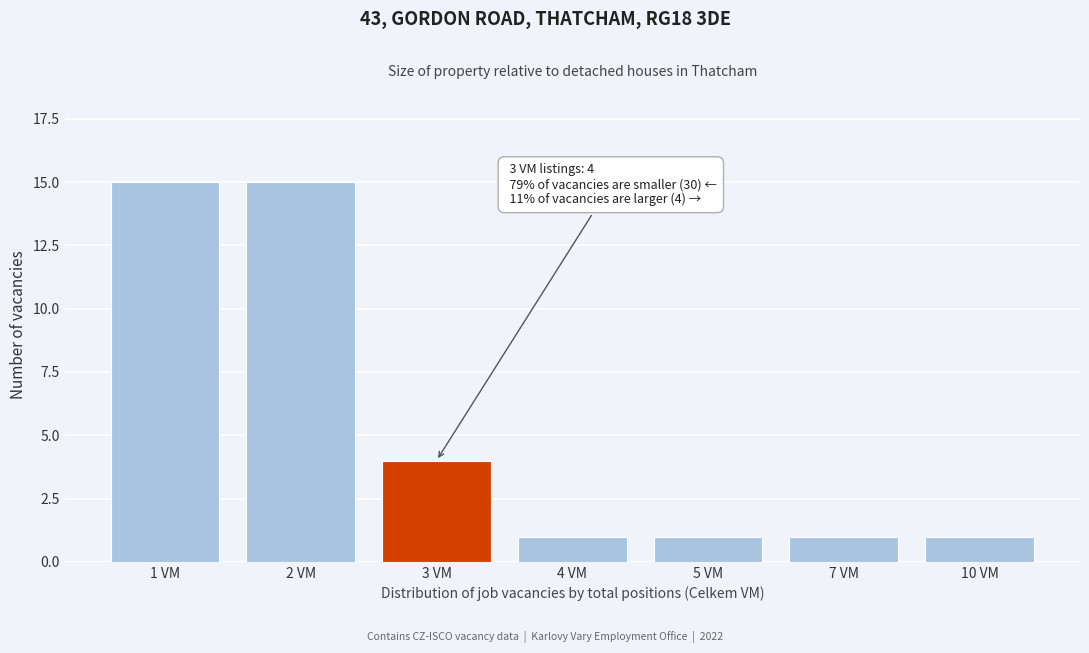

Reading left to right, what are all the values shown in this chart?

15	15	4	1	1	1	1